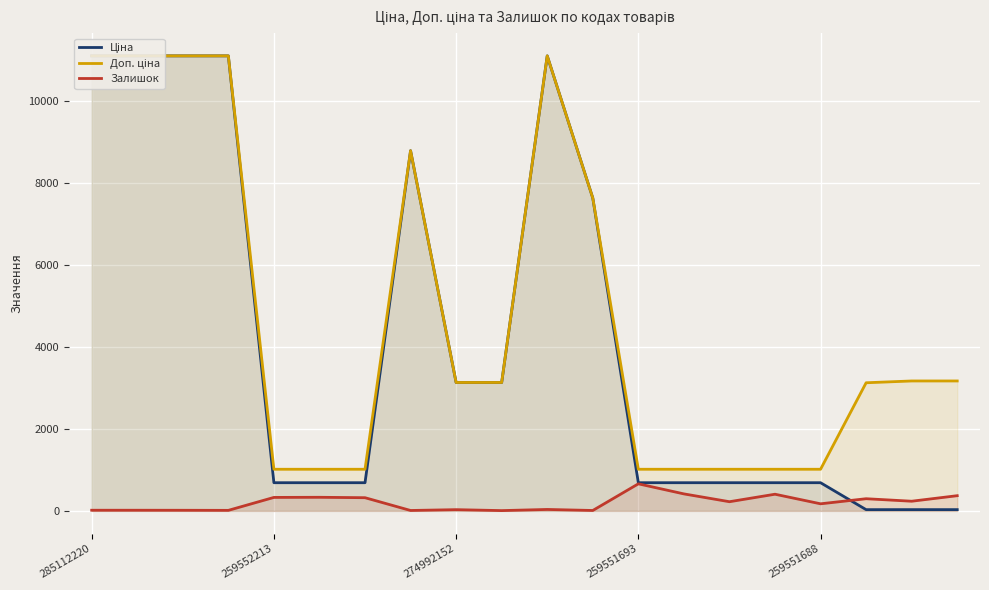

What is the sum of all Доп. ціна values?

95901.7